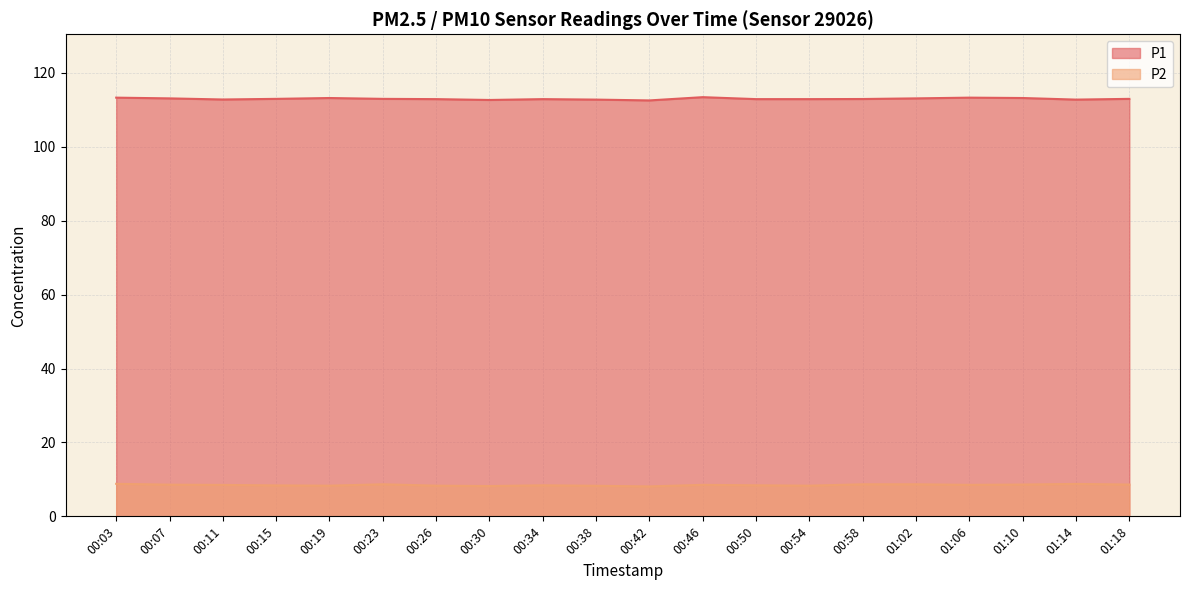

In P1, how many points are lower than both neighbors (excluding endpoints)?

4